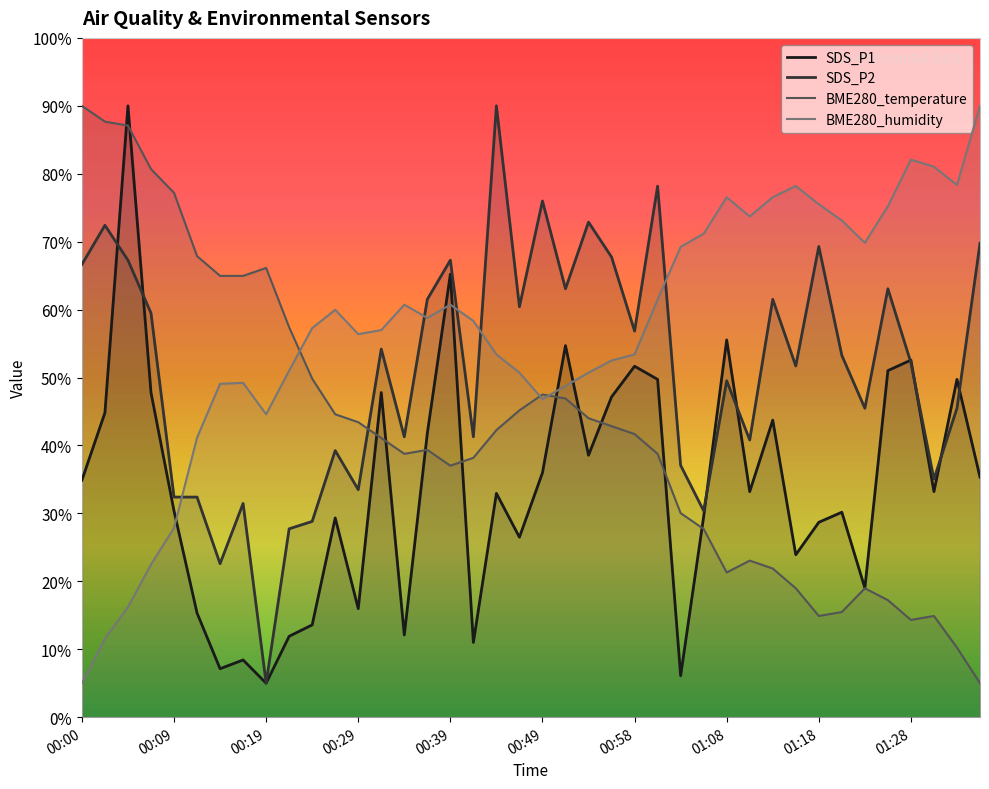

What is the average value of the SDS_P1 series?

34.0